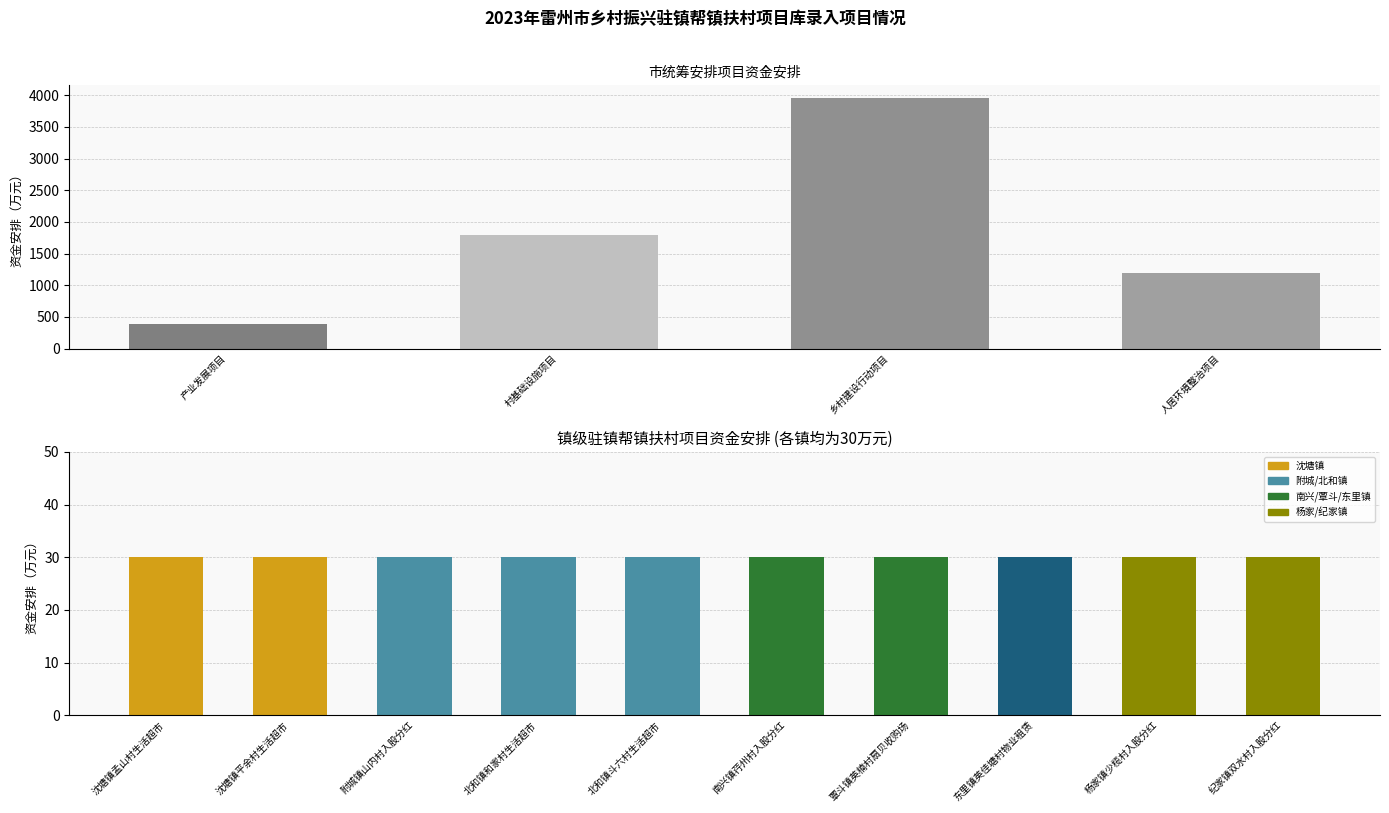

What is the value of the 1st bar from the left?

390.0